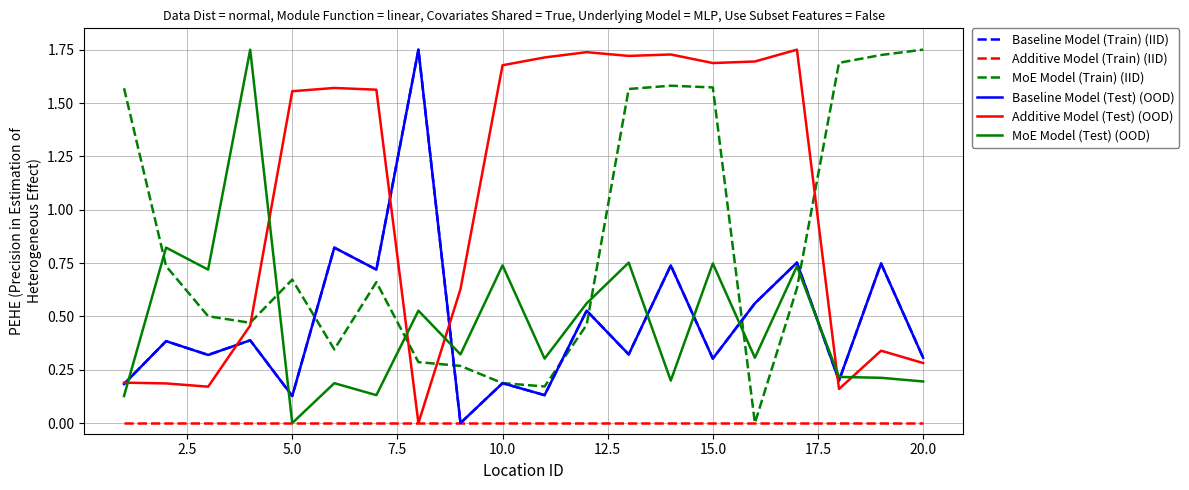

Does the chart have visible grid lines?

Yes